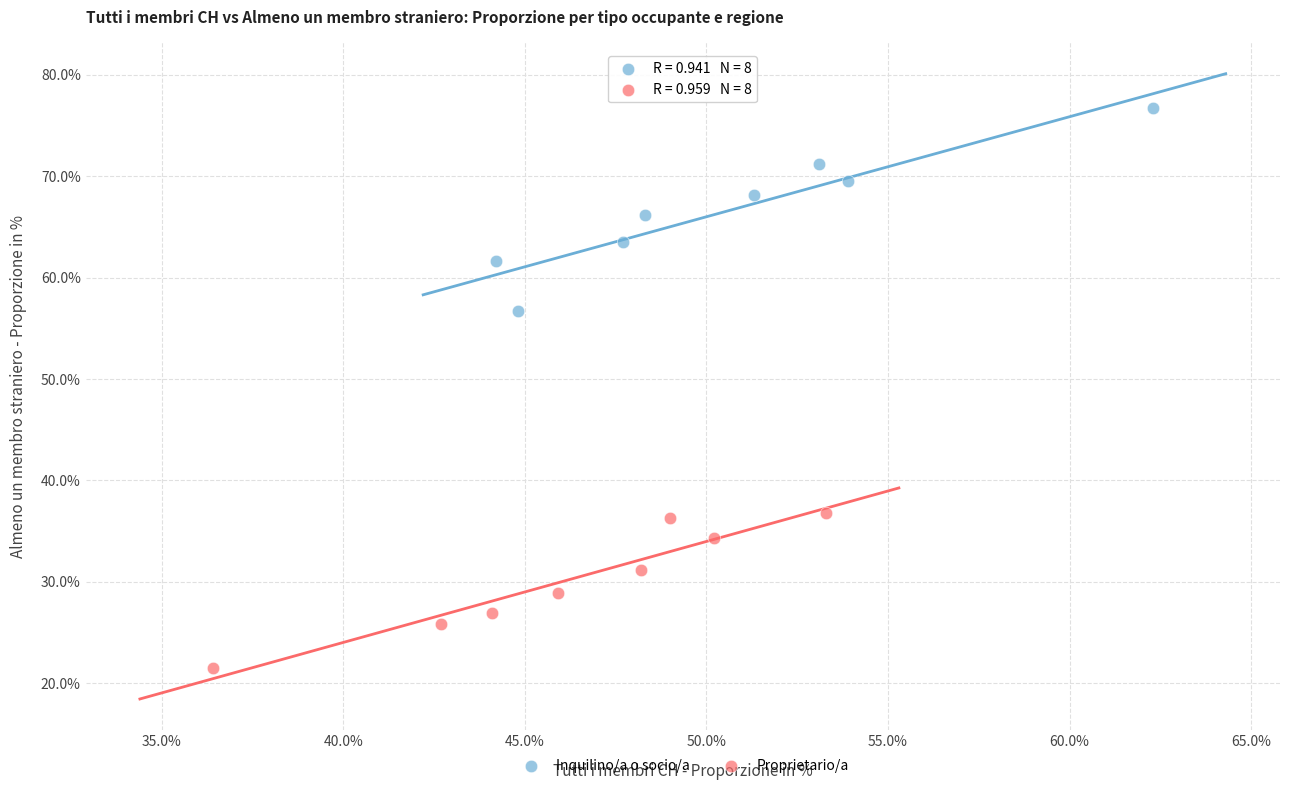

Which series contains the highest Y value?

Inquilino/a o socio/a